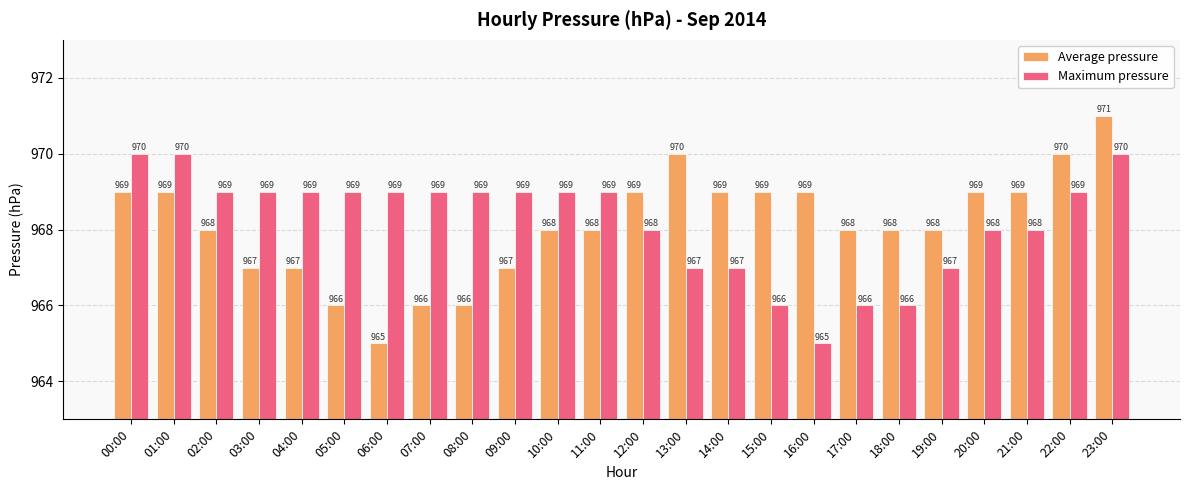

Reading left to right, what are all the values shown in this chart?

Average pressure: 969	969	968	967	967	966	965	966	966	967	968	968	969	970	969	969	969	968	968	968	969	969	970	971
Maximum pressure: 970	970	969	969	969	969	969	969	969	969	969	969	968	967	967	966	965	966	966	967	968	968	969	970